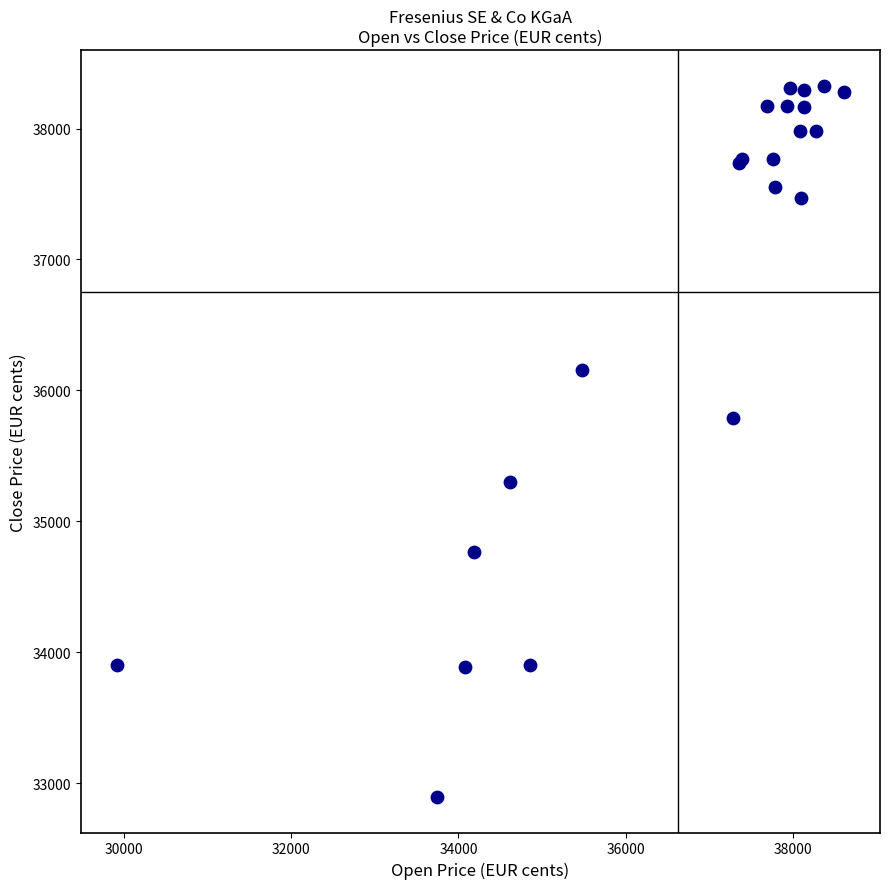

What Y value in the scatter plot is closest to 35611?

35792